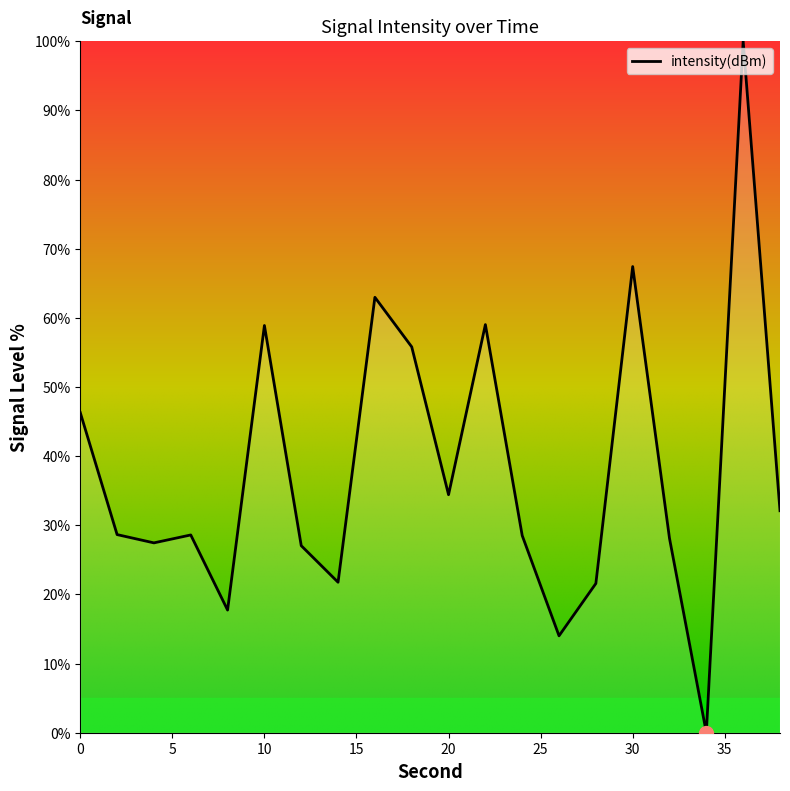

What is the maximum value shown in the chart?

100.0